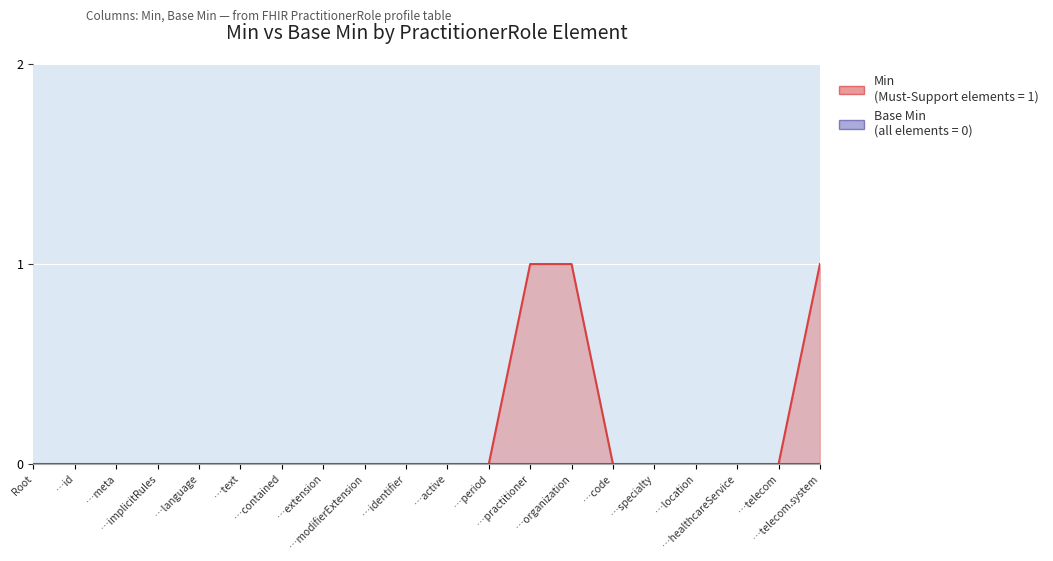

What position from the left is …organization?

14